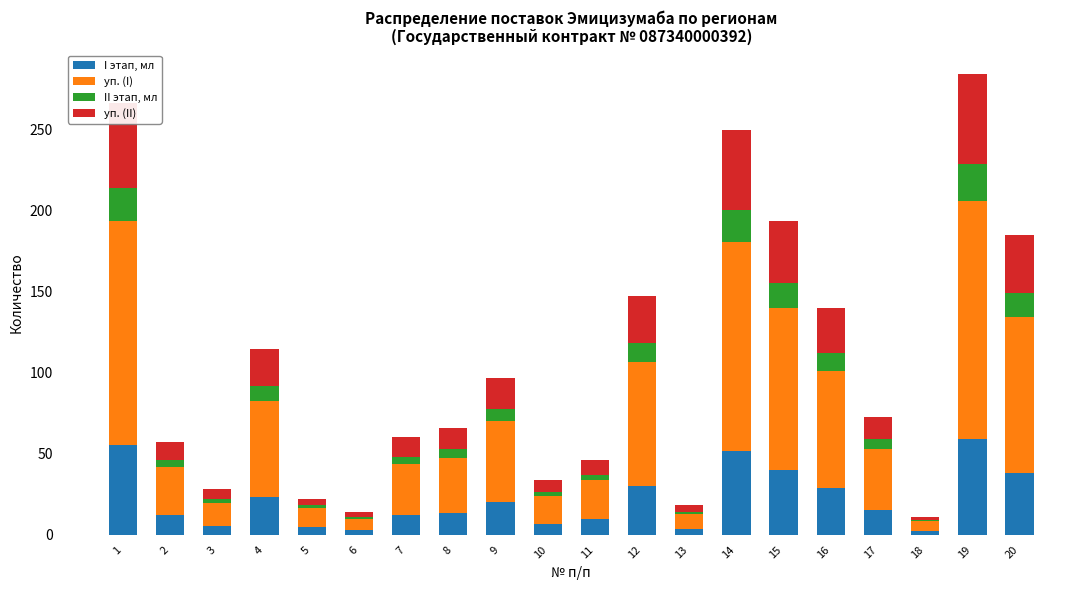

Is it true that I этап, мл equals 9.6 at 11?

True